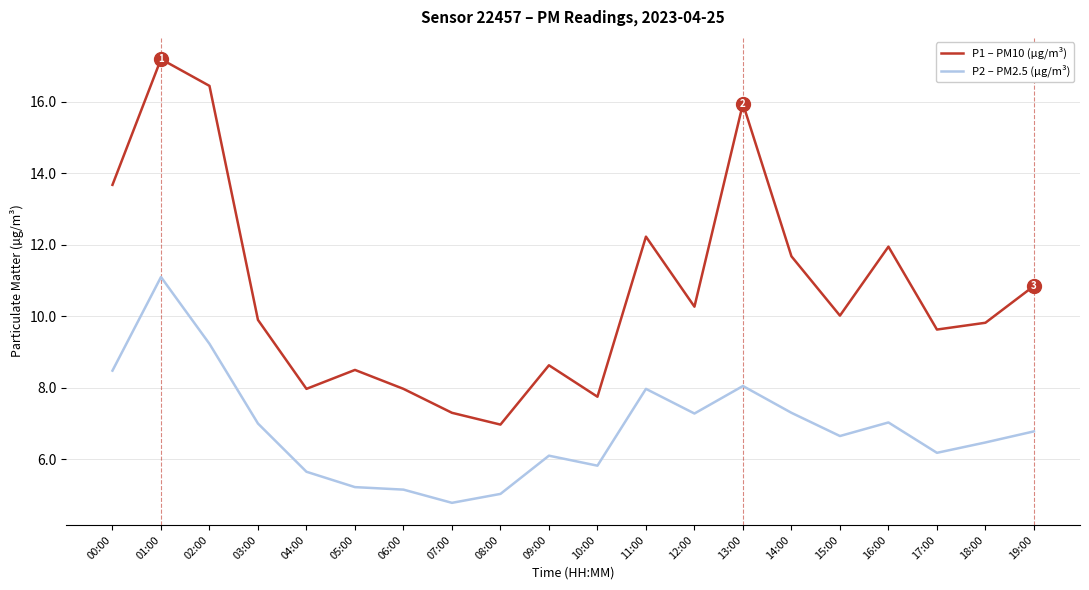

How many categories are shown in the chart?

20